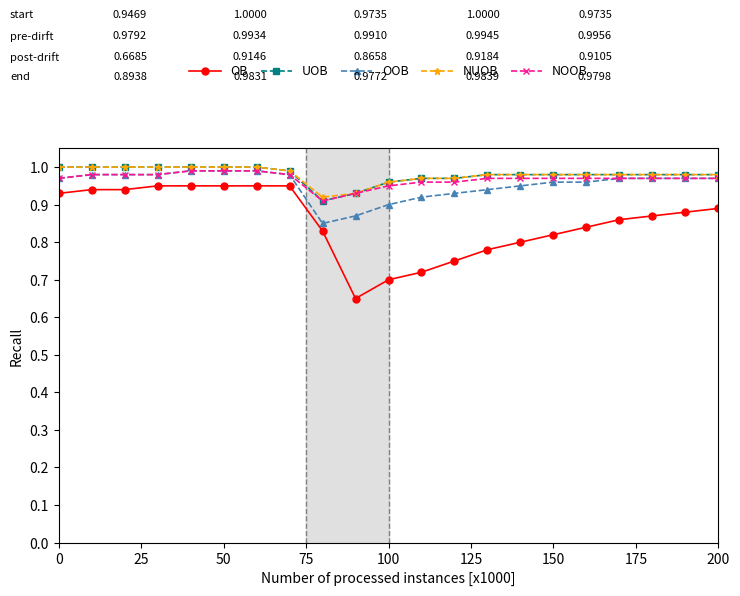

How many categories are shown in the chart?

21